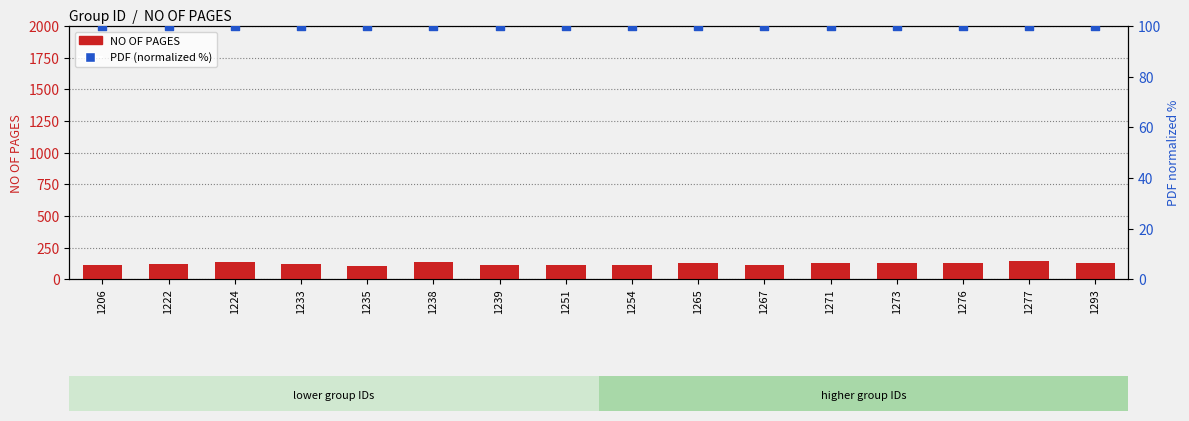

Which series has the widest spread of Y values?

NO OF PAGES